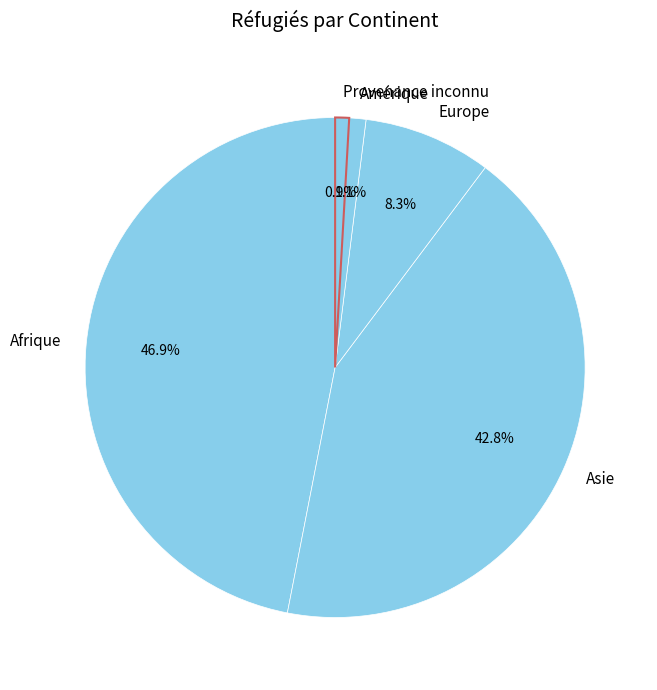

What is the total percentage of Amérique and Provenance inconnu?

2.0%